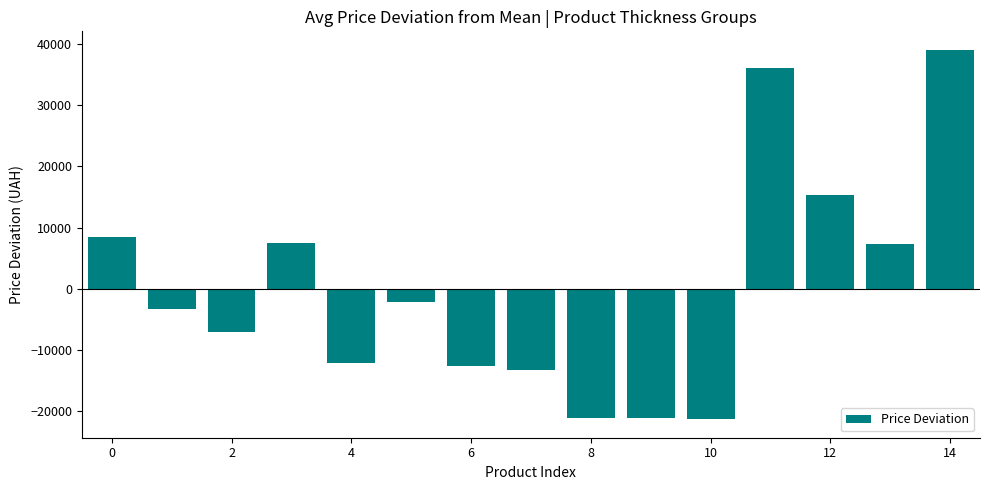

What is the greatest value displayed?

39035.2